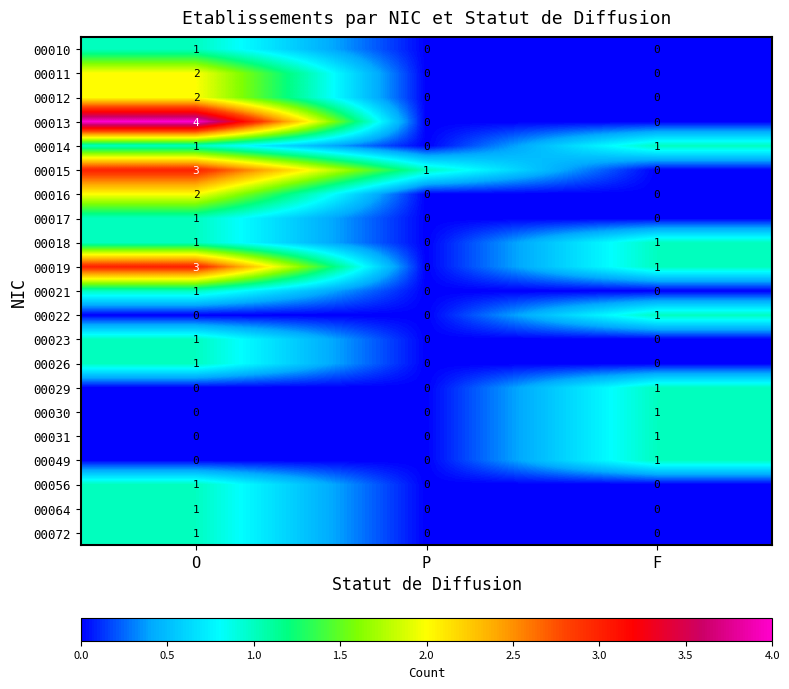

Is it true that 00056 equals -1 at F?

False